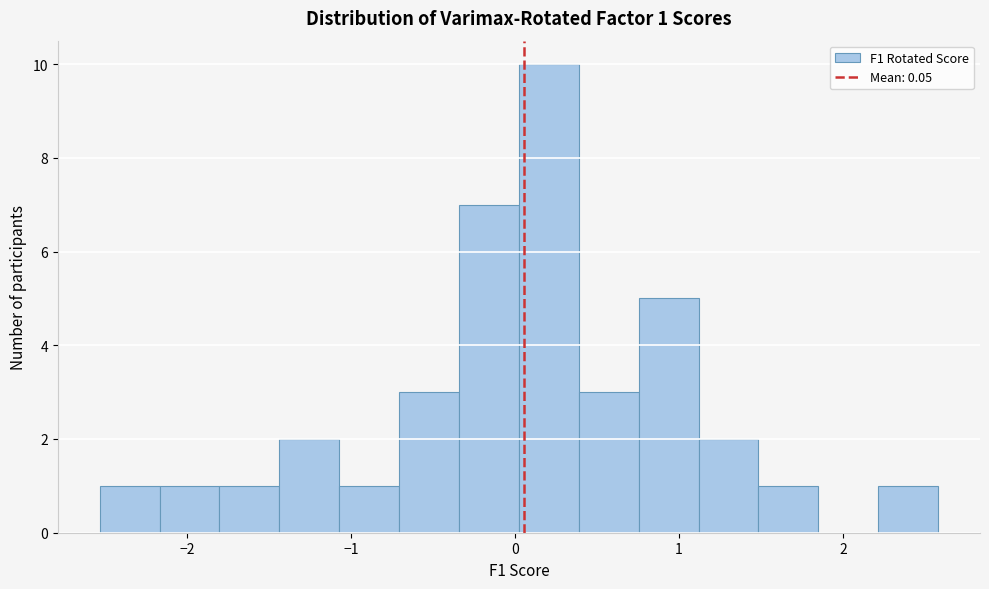

Around what value on the x-axis is the tallest bar? Give the approximate position of its centre, as read against the axis.

0.2